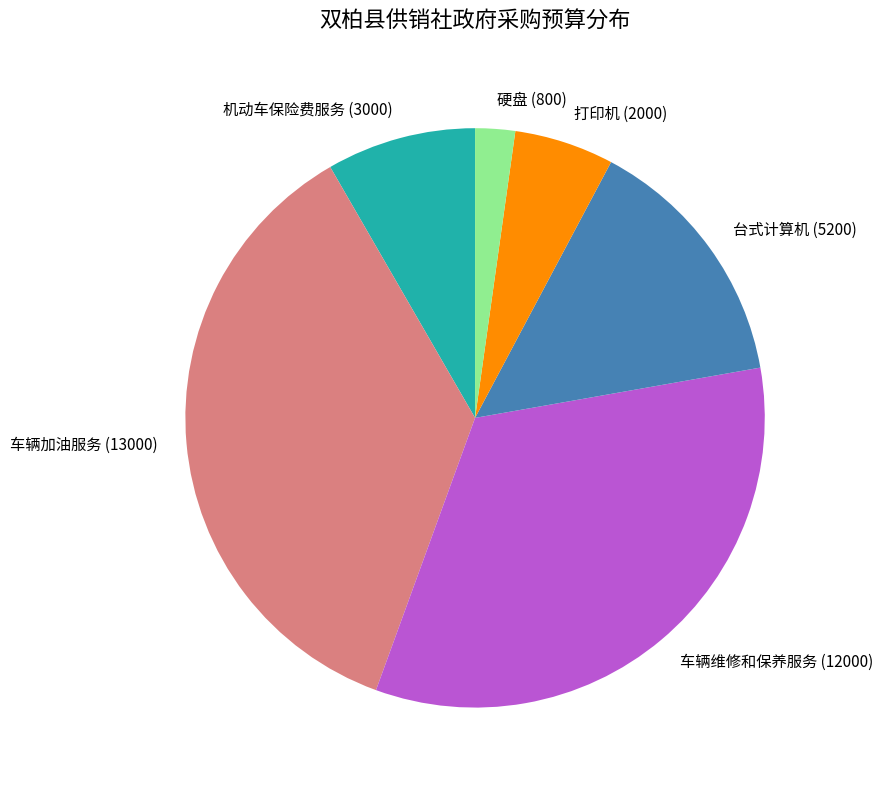

Is the sum of 车辆加油服务 (13000) and 硬盘 (800) greater than half?

No